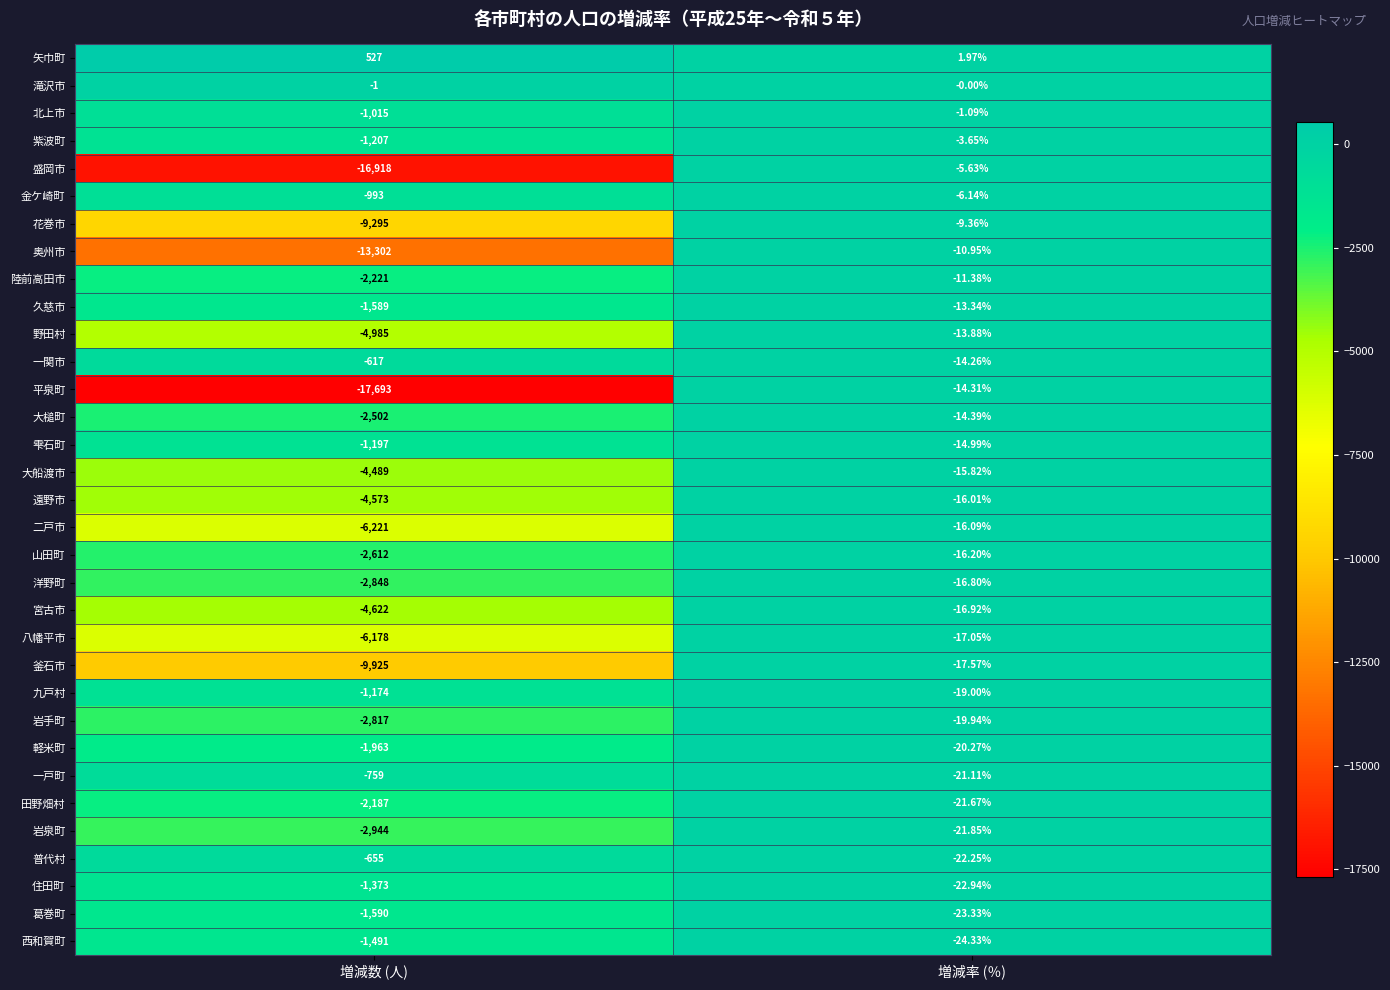

Is the value of 大槌町 at 増減数 (人) greater than the value of 北上市 at 増減率 (％)?

No